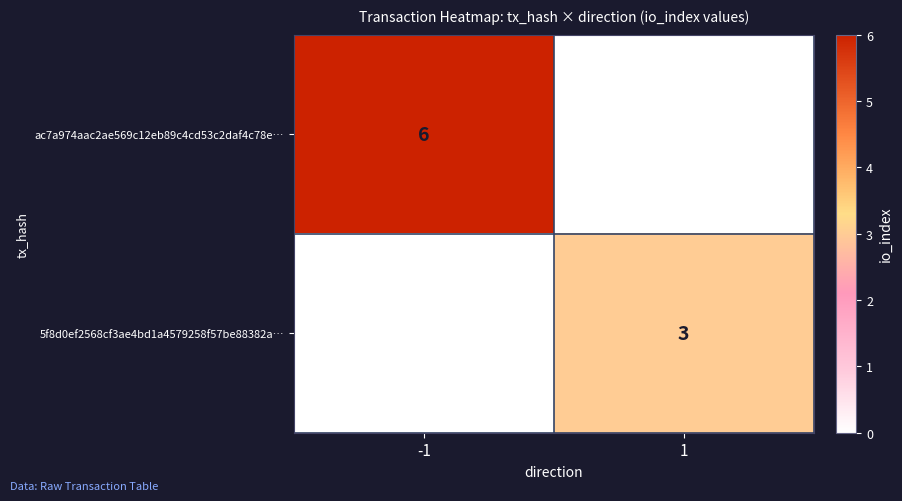

Between -1 and 1, which series saw the biggest shift?

ac7a974aac2ae569c12eb89c4cd53c2daf4c78e…